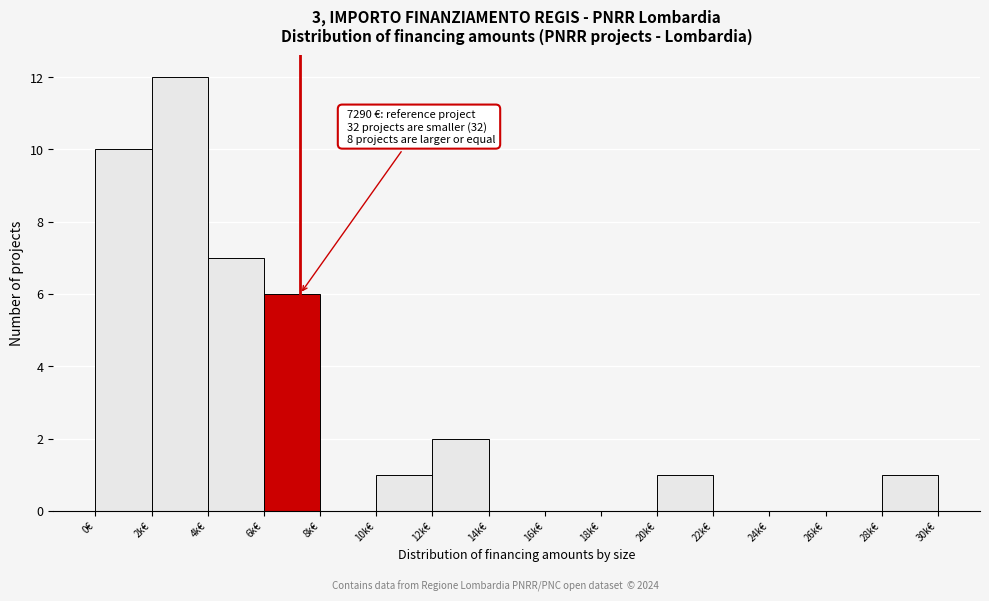

Reading left to right, list all the values displayed in this chart.

0€=10	2k€=12	4k€=7	6k€=6	8k€=0	10k€=1	12k€=2	14k€=0	16k€=0	18k€=0	20k€=1	22k€=0	24k€=0	26k€=0	28k€=1